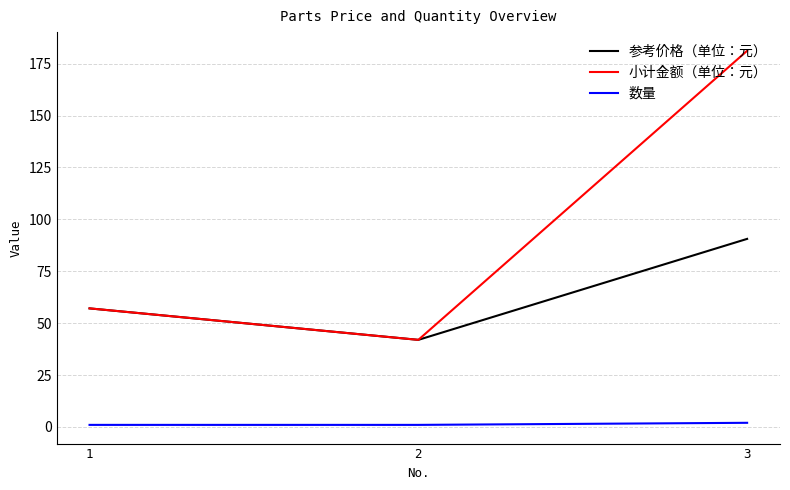

What is the greatest value displayed?

181.2